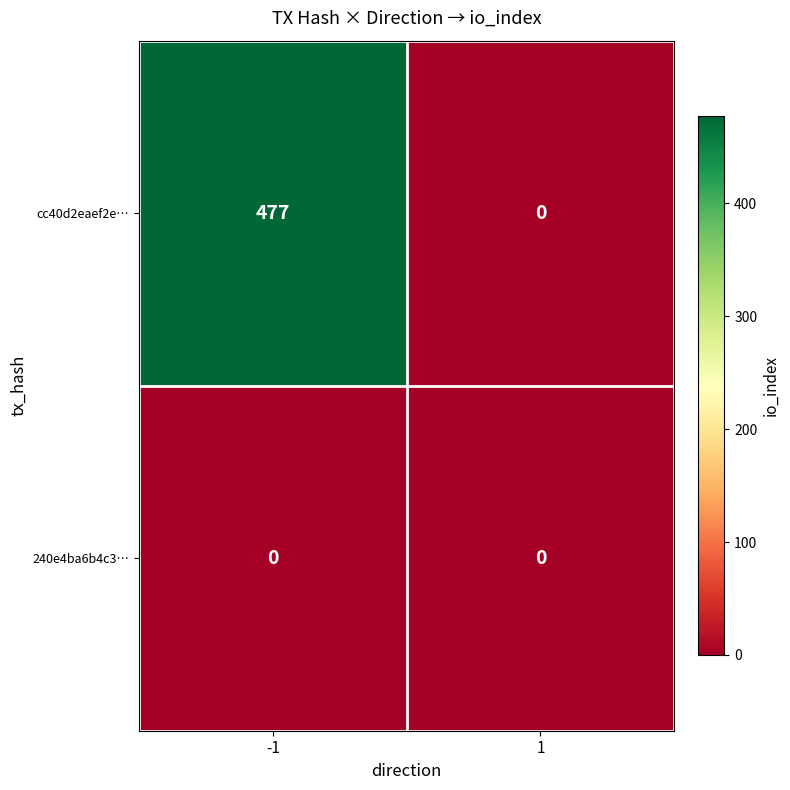

At which category is the sum across all series the highest?

-1